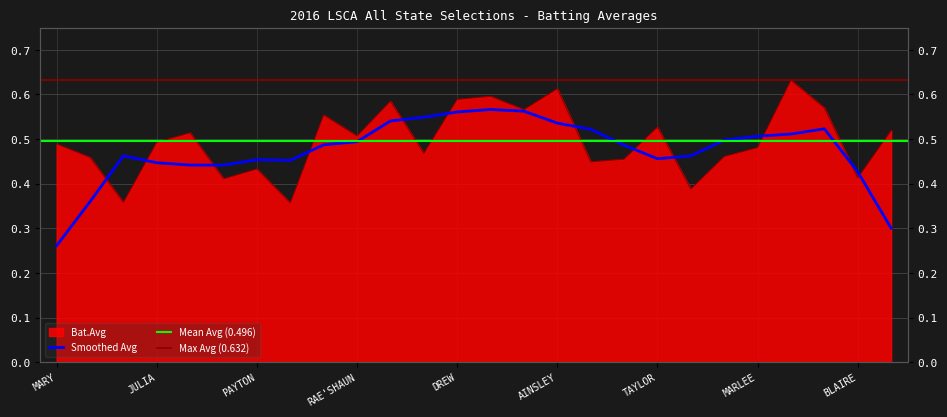

Reading left to right, transcribe all the data shown in this chart.

0.5	0.5	0.4	0.5	0.5	0.4	0.4	0.4	0.6	0.5	0.6	0.5	0.6	0.6	0.6	0.6	0.4	0.5	0.5	0.4	0.5	0.5	0.6	0.6	0.4	0.5